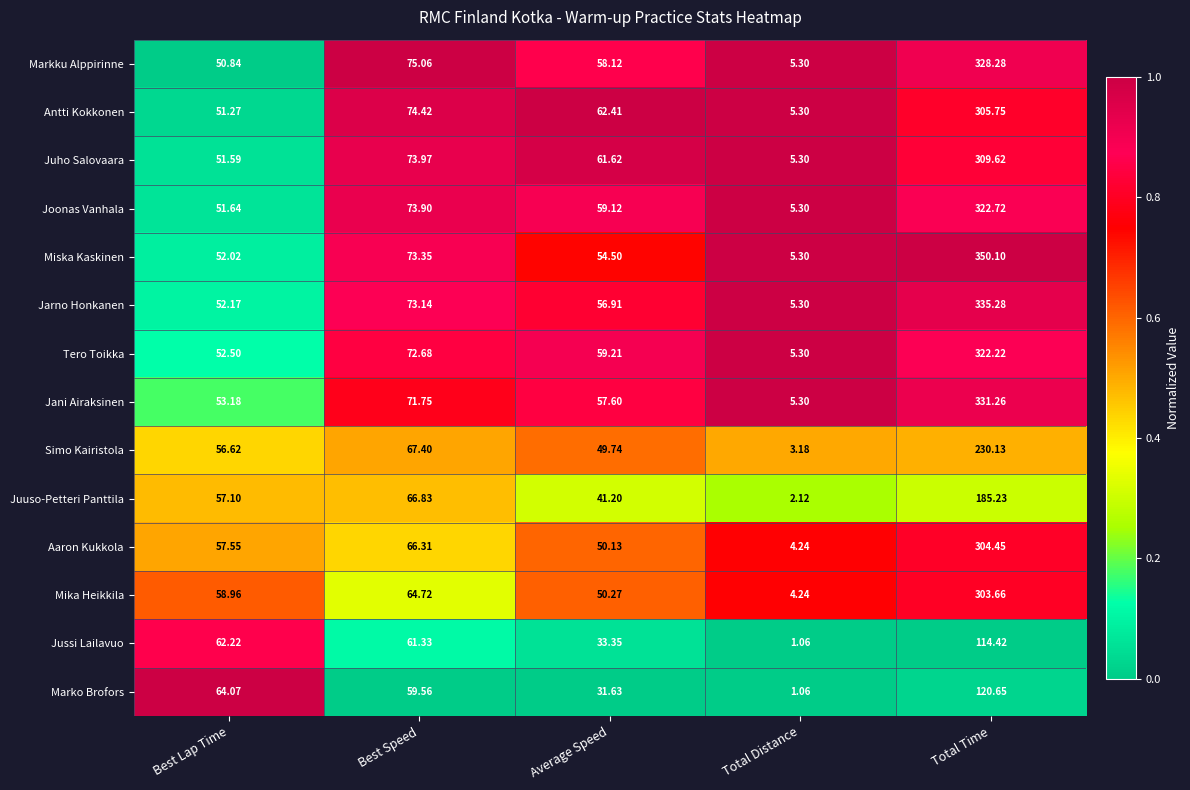

At which label does Markku Alppirinne reach its minimum?

Total Distance